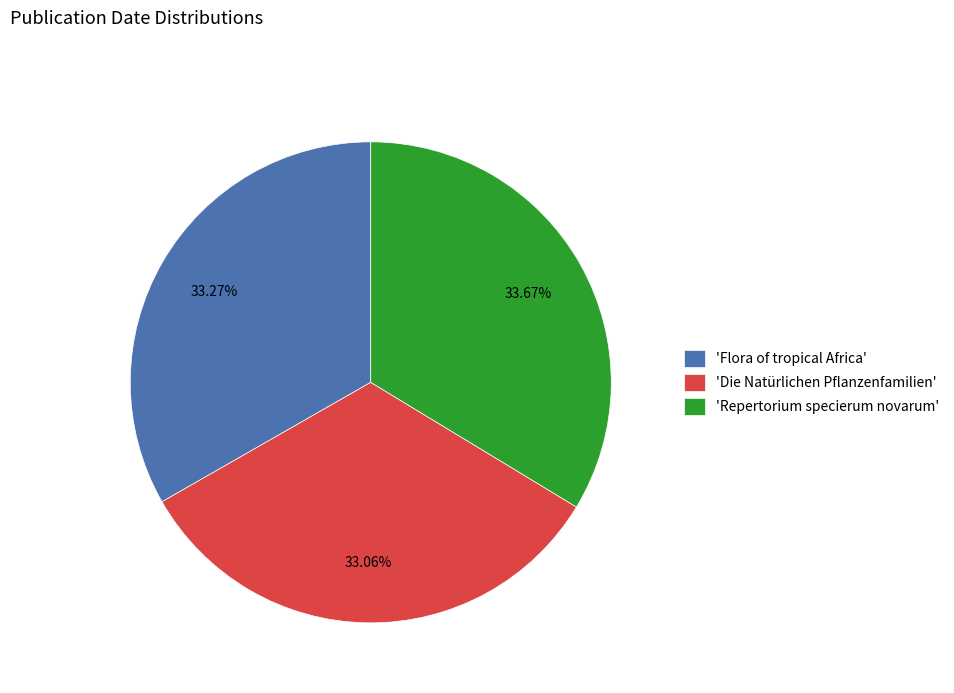

Is there a majority slice in this chart?

No